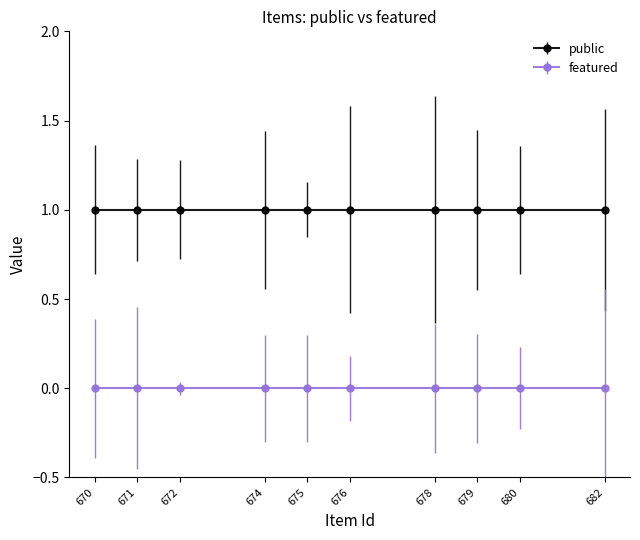

Rank the categories by public value from highest to lowest.

682, 680, 679, 678, 676, 675, 674, 672, 671, 670